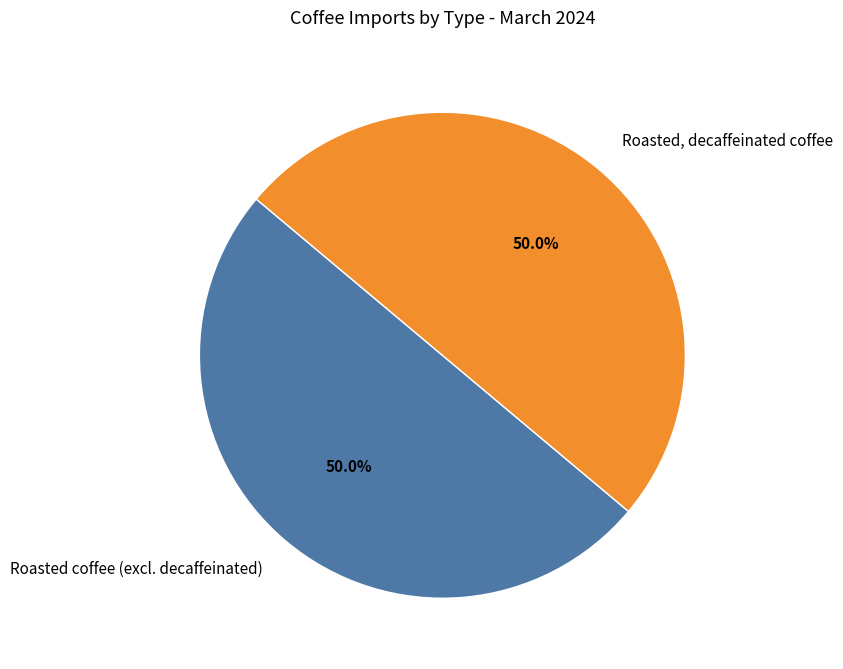

Is the sum of Roasted coffee (excl. decaffeinated) and Roasted, decaffeinated coffee greater than half?

Yes